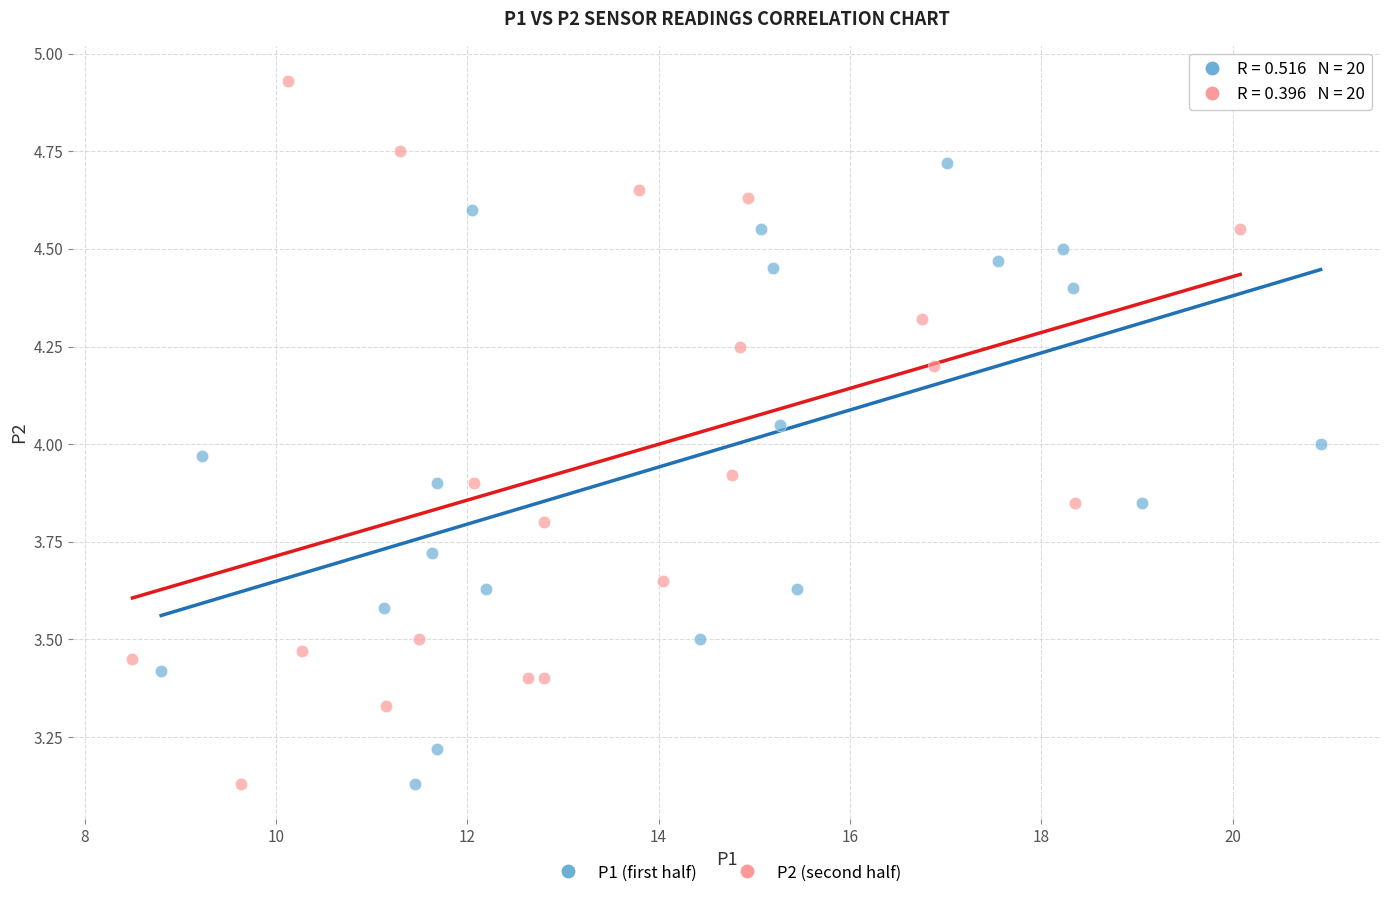

What are all the series names shown in the legend?

P1 (first half), P2 (second half)